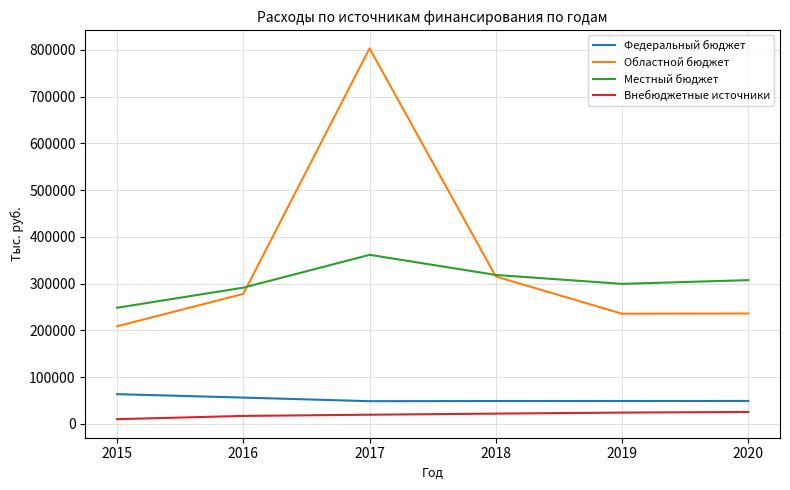

Is it true that Областной бюджет equals 313490.9 at 2015?

False